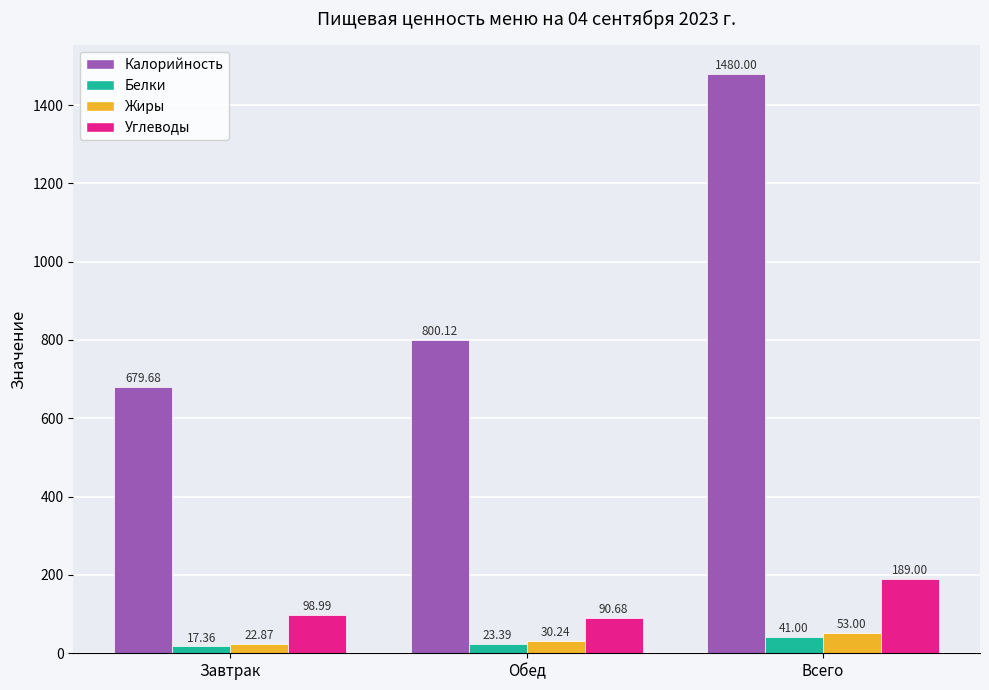

What is the average value of the Углеводы series?

126.2